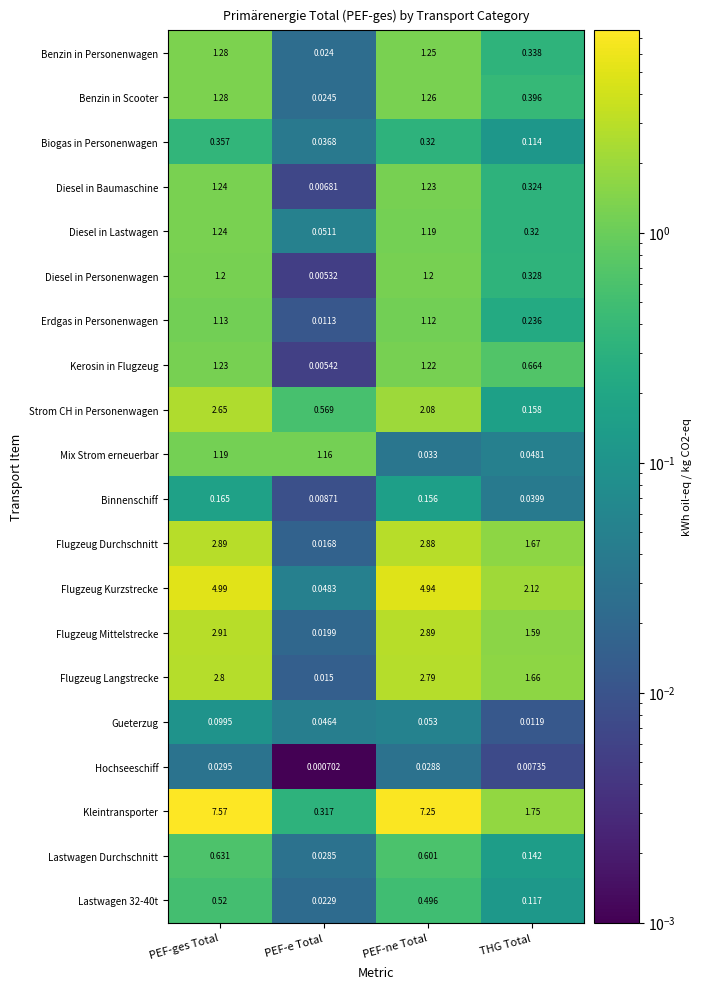

At which label does Diesel in Baumaschine reach its peak?

PEF-ges Total